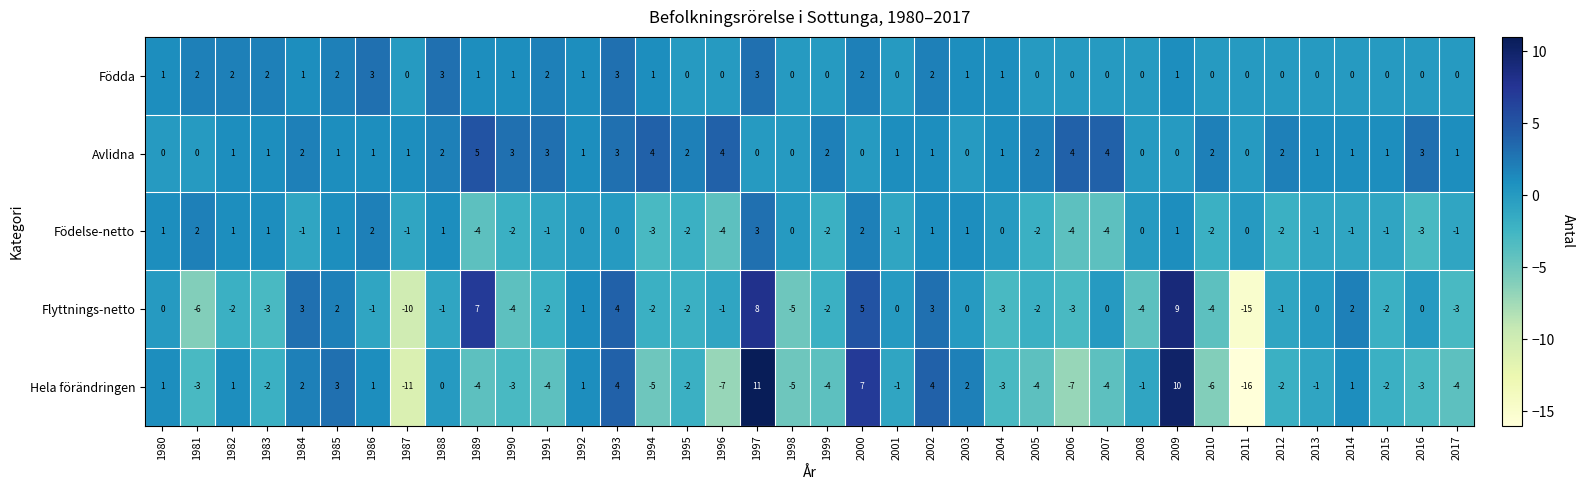

At which category is the sum across all series the highest?

1997